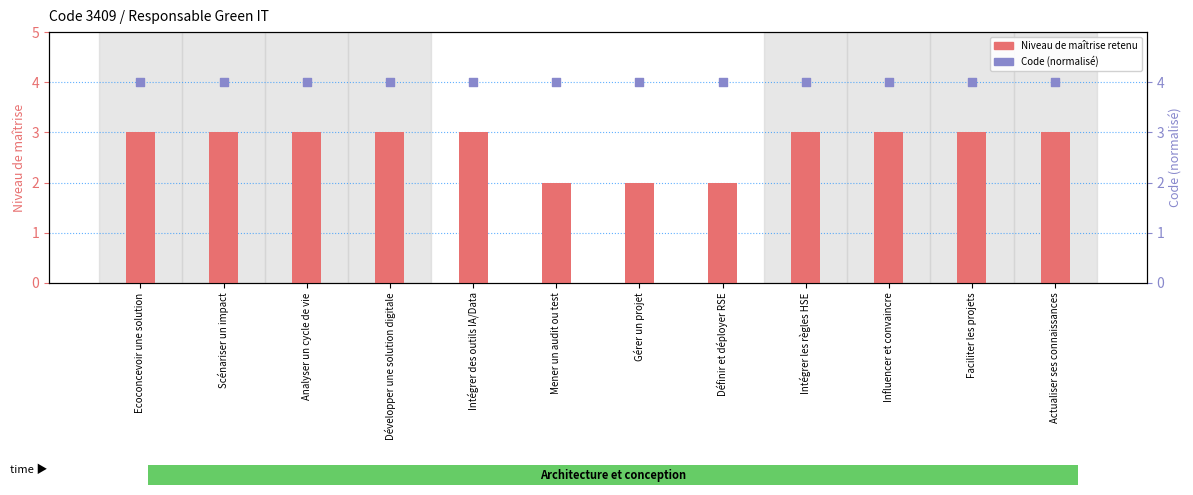

Which series contains the lowest Y value?

Niveau de maîtrise retenu